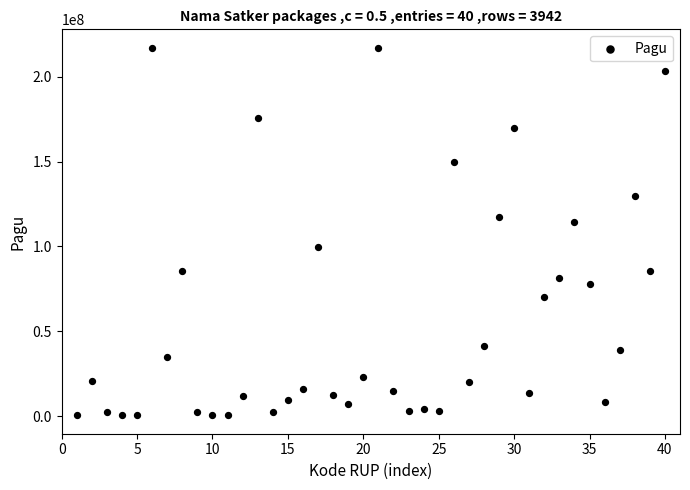

What Y value in the scatter plot is closest to 108830000?

114296000